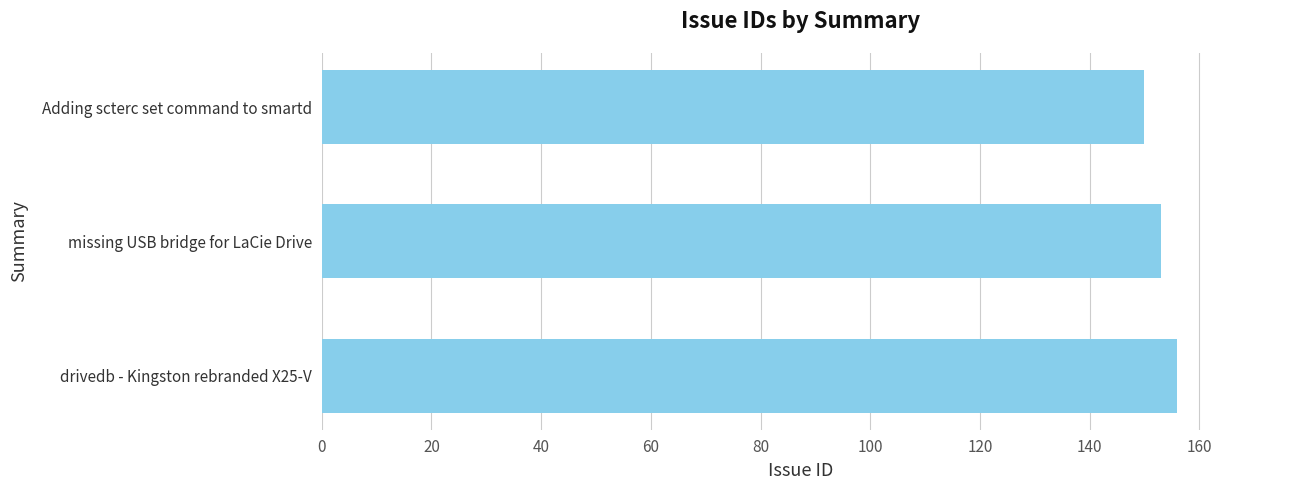

Does the chart contain stacked bars?

No